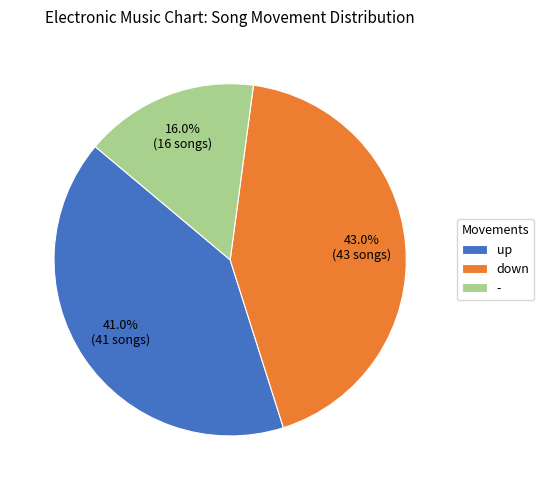

Approximately how many times larger is the value at up compared to down?

1.0